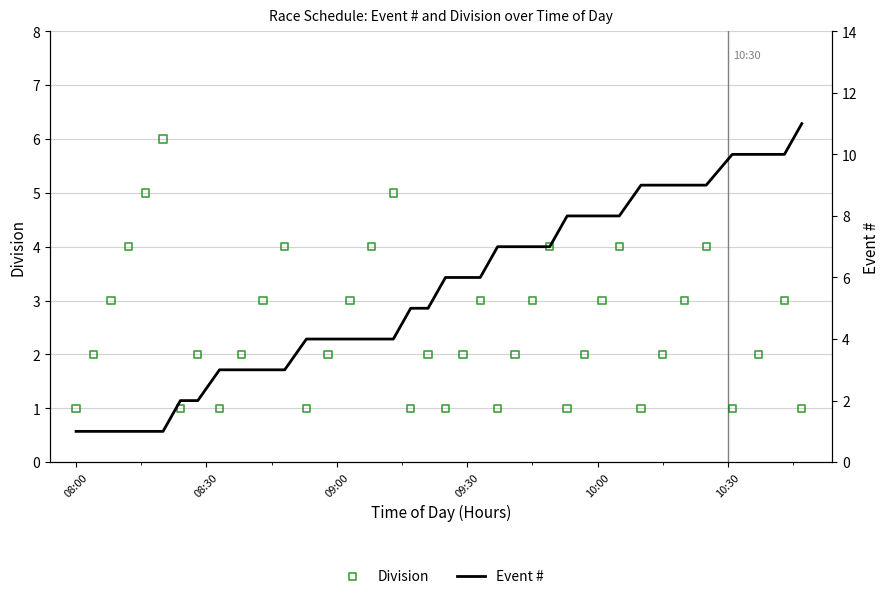

Which series has the largest Y range (max minus min)?

Event #